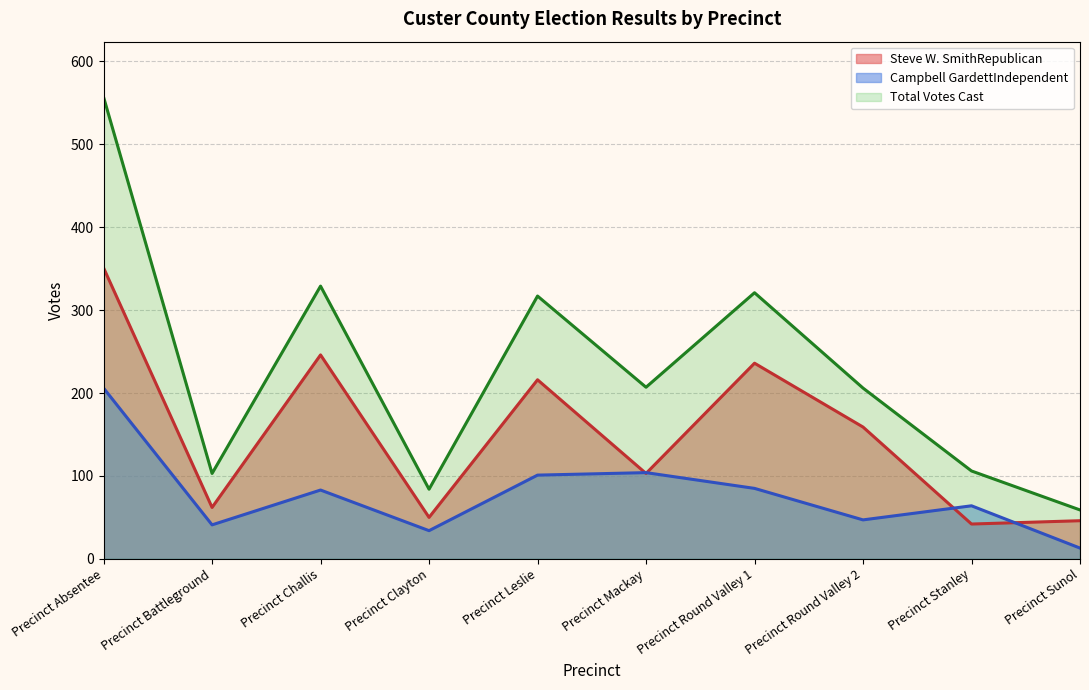

What is the highest value of the Steve W. SmithRepublican series?

351